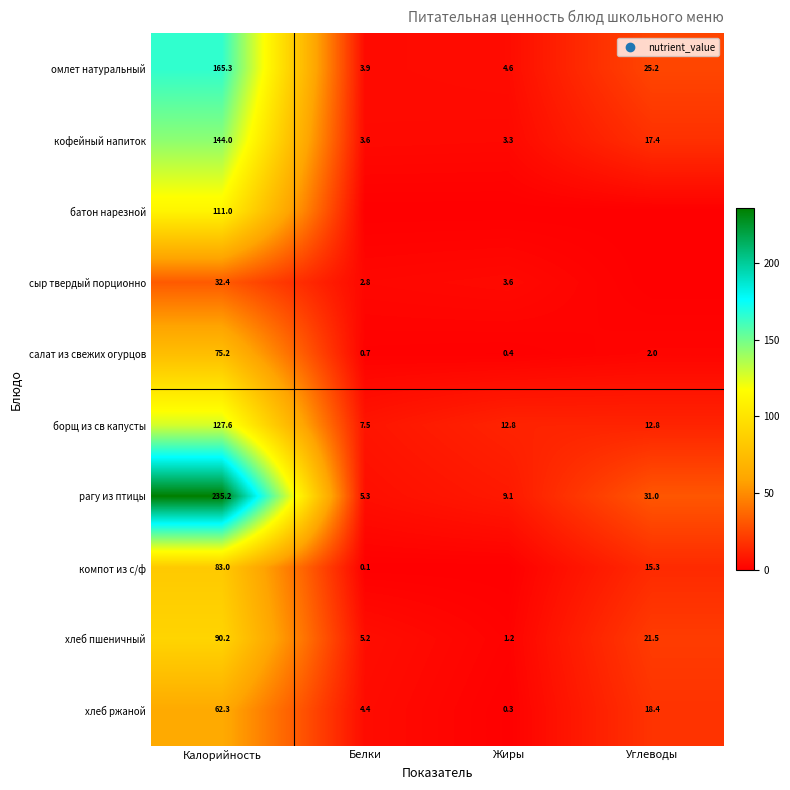

List the labels in order of хлеб ржаной value, smallest first.

Жиры, Белки, Углеводы, Калорийность